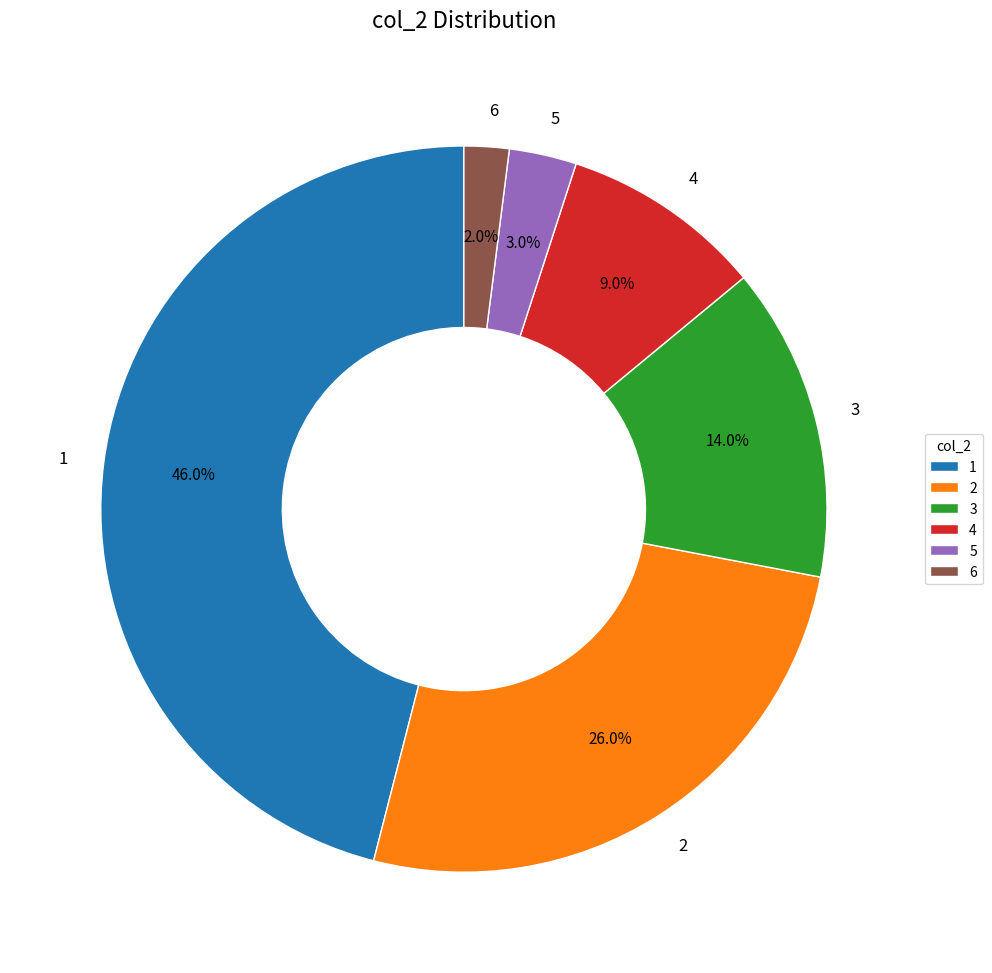

The 4 slice represents 15% of the pie. True or false?

False